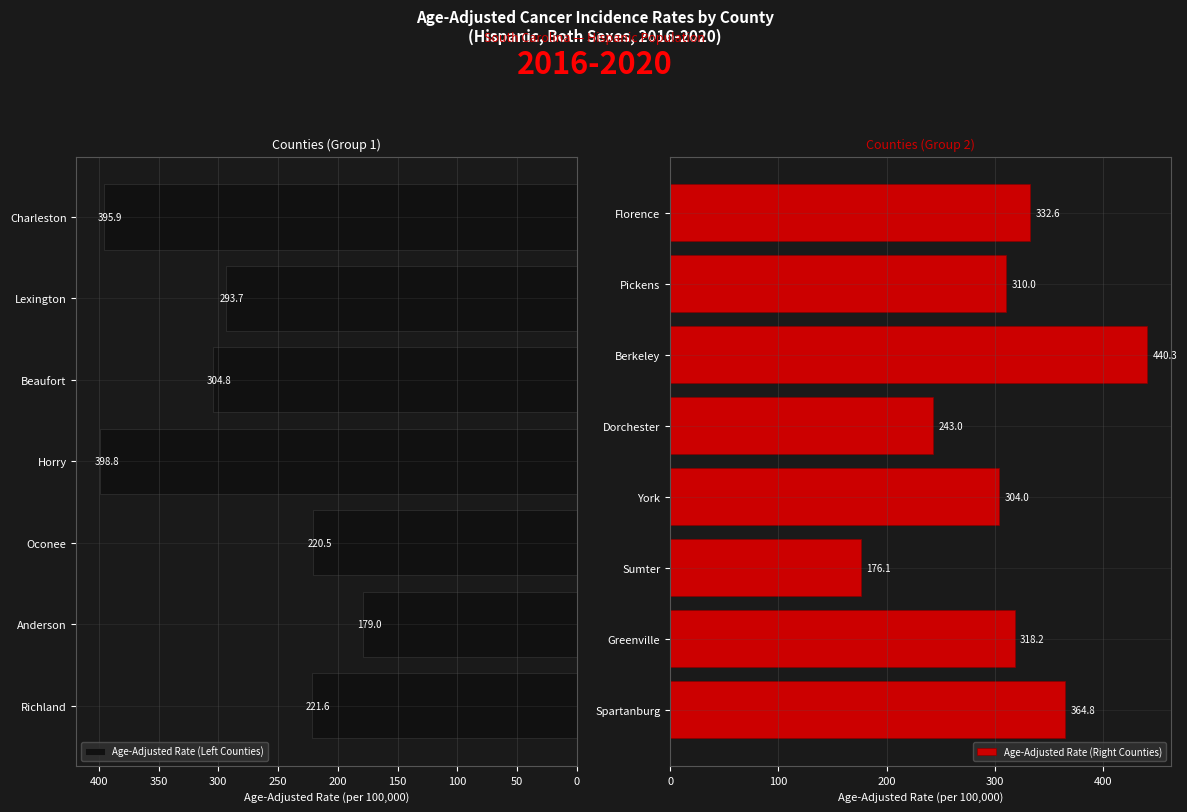

The value of Age-Adjusted Rate at Richland is 221.6. True or false?

True